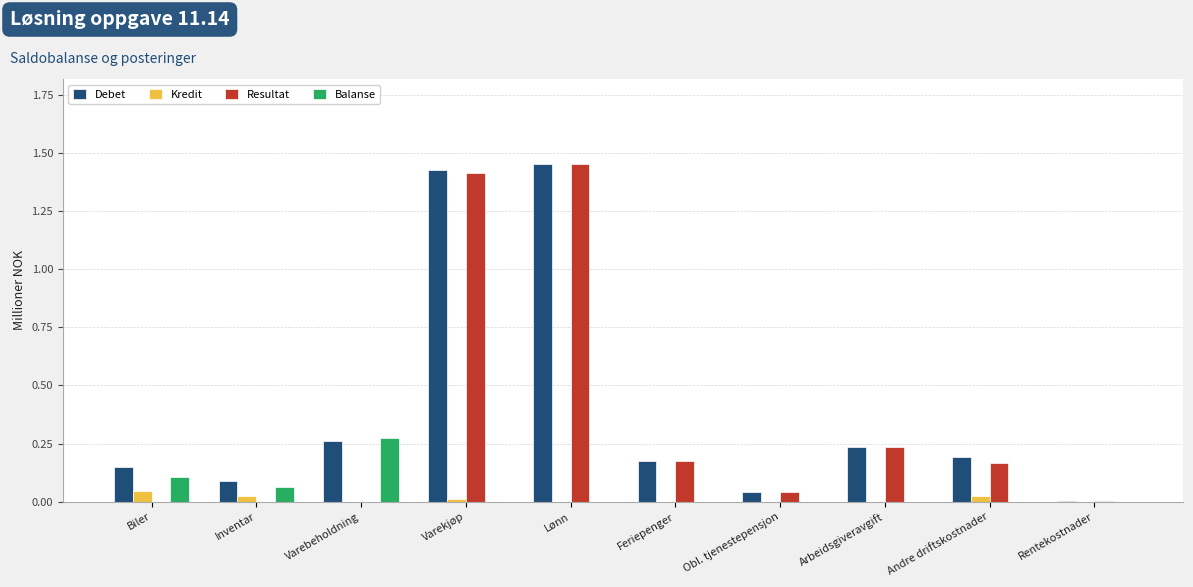

The value of Resultat at Varebeholdning is 0.0. True or false?

True